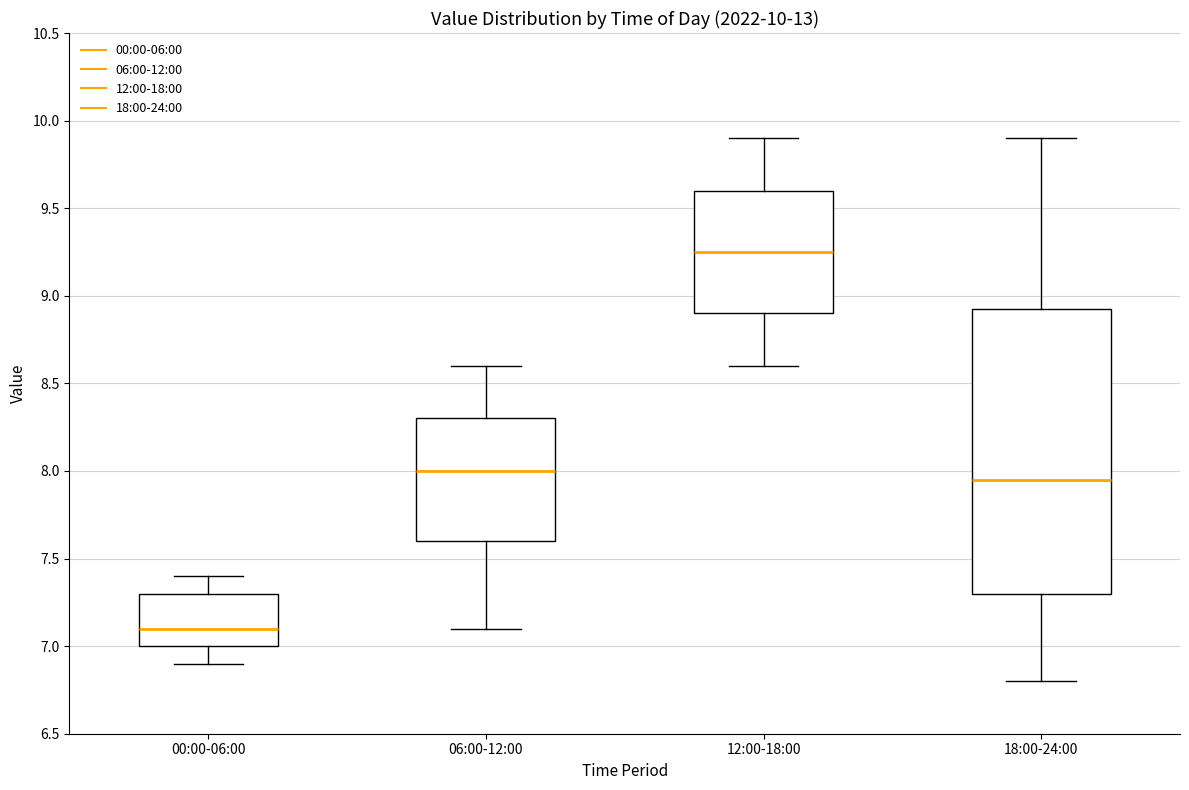

Which box's median line is the highest?

12:00-18:00